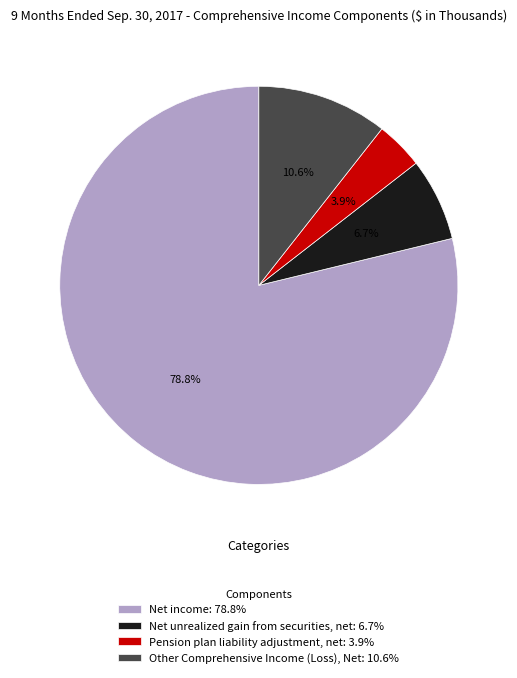

What percentage is the Other Comprehensive Income (Loss), Net slice, to the nearest percent?

11%